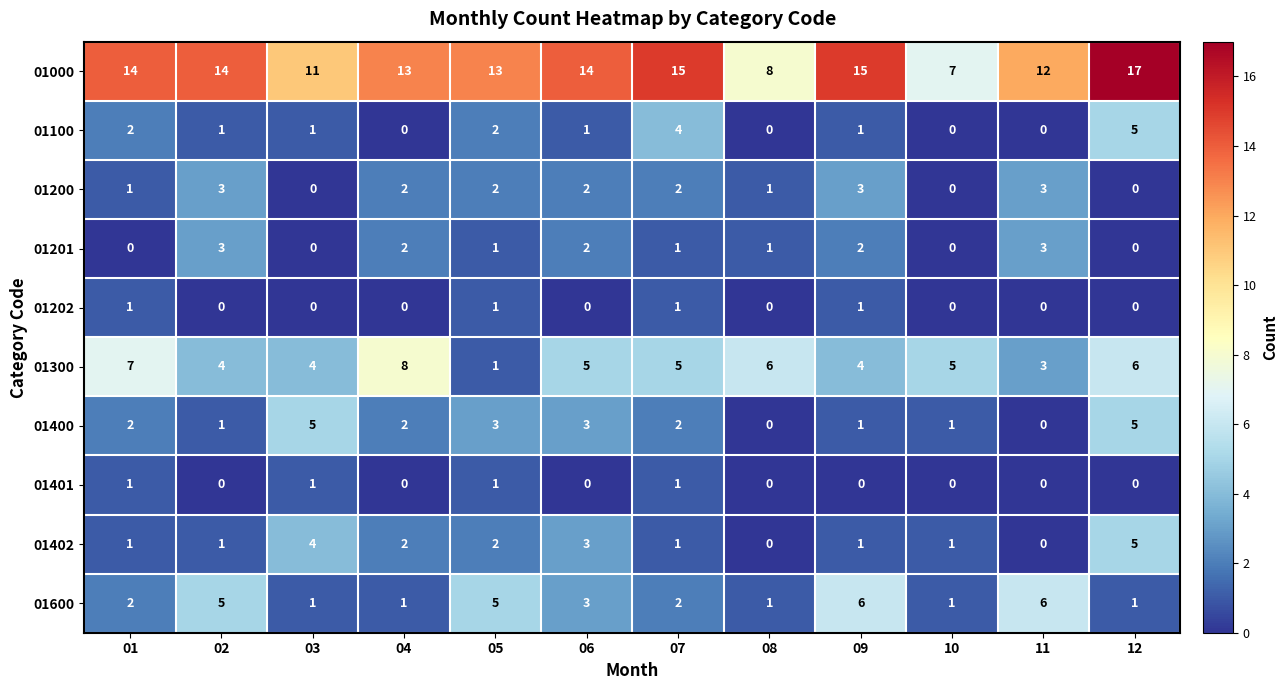

What value does the 01300 series have at 03?

4